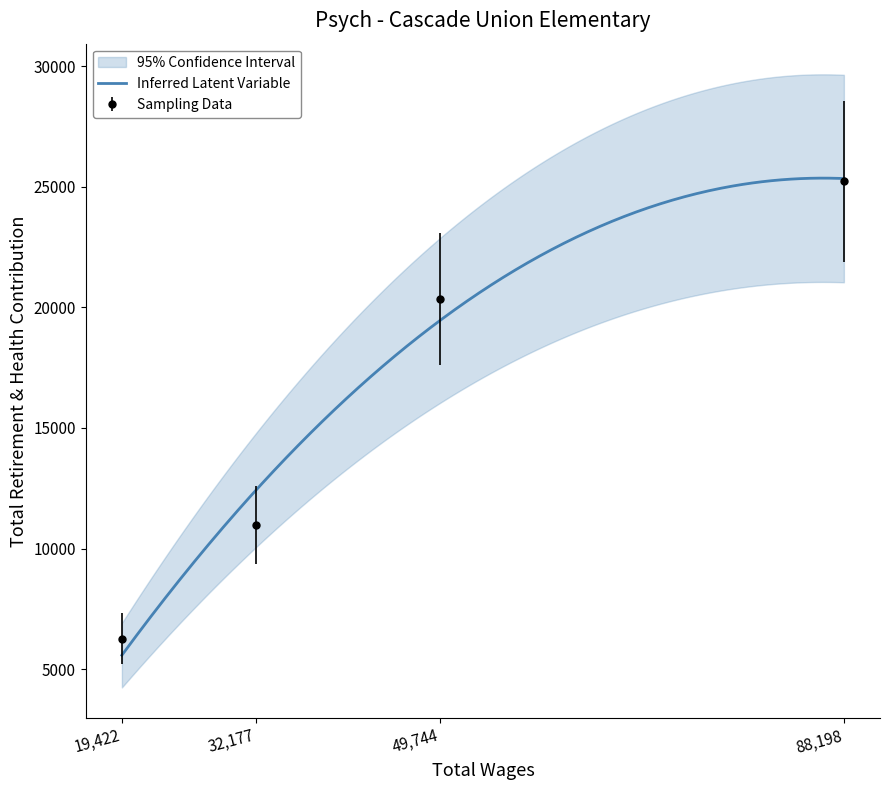

True or false: Sampling Data has more than 2 interior local peaks.

False